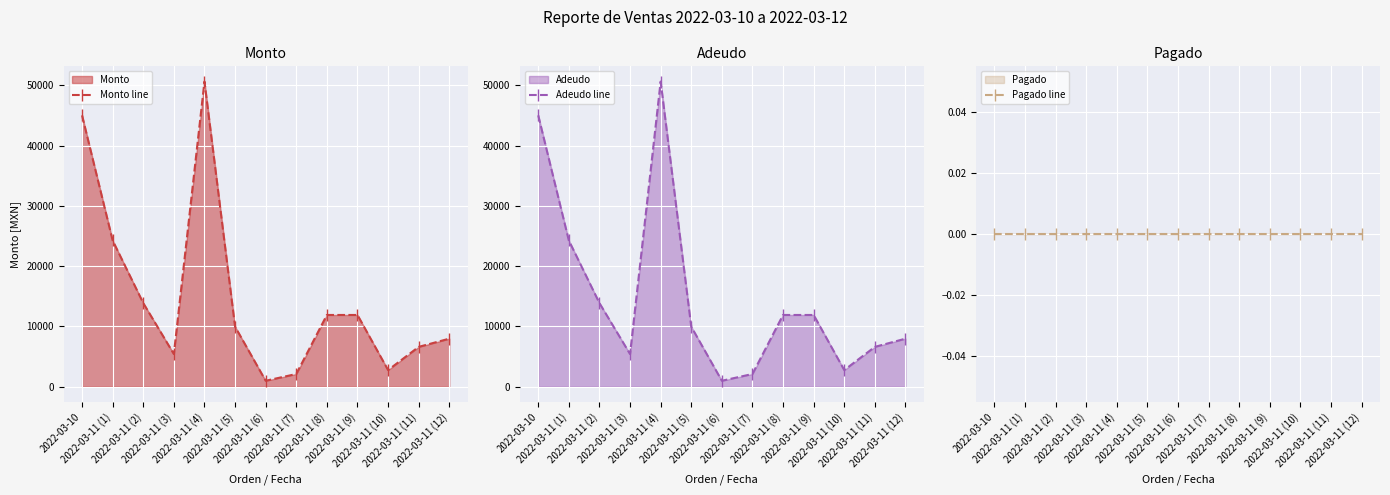

At how many categories does at least one series exceed 38653?

2